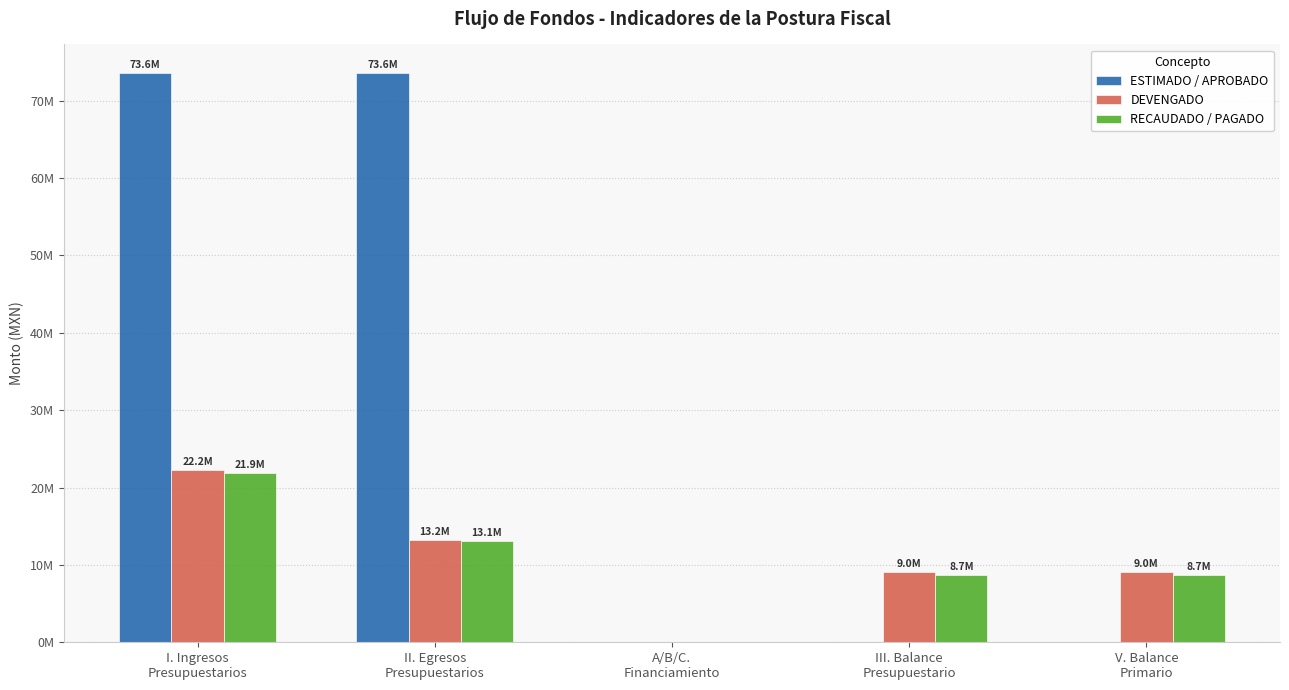

What is the sum of the ESTIMADO / APROBADO values at A/B/C.
Financiamiento and I. Ingresos
Presupuestarios?

73586972.8